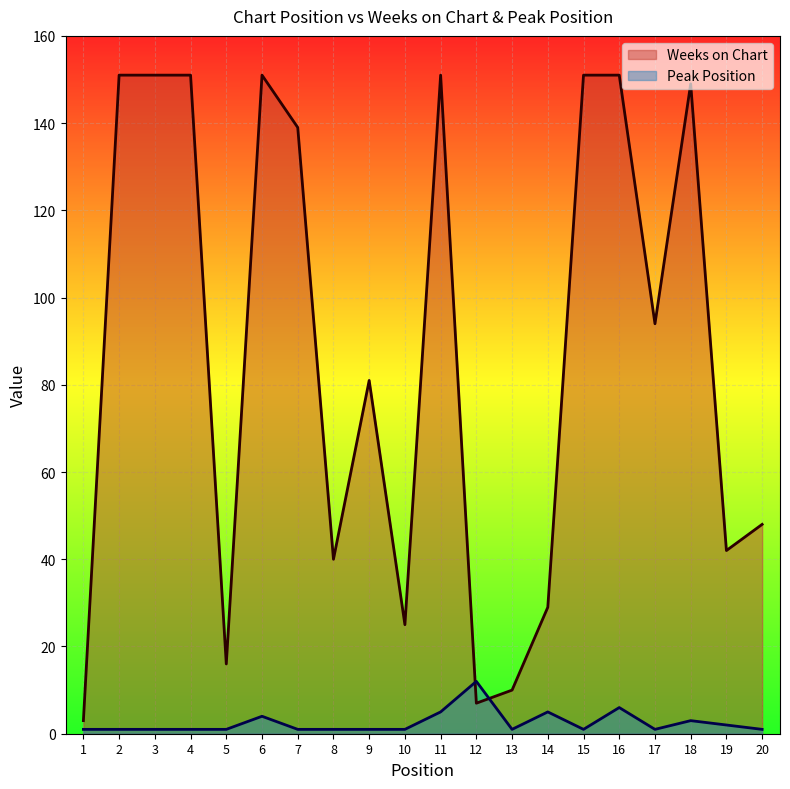

How many interior local peaks does the Weeks on Chart series have?

4